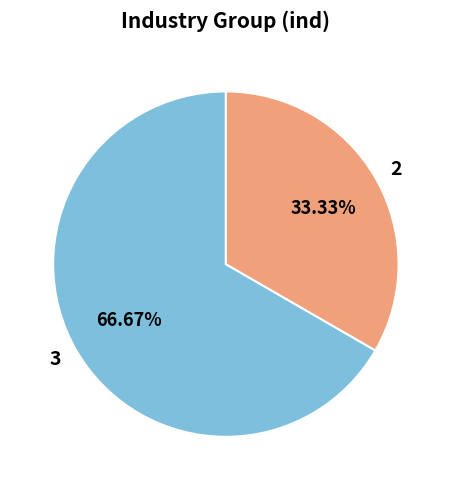

What is the ratio of the value at 2 to the value at 3?

0.5